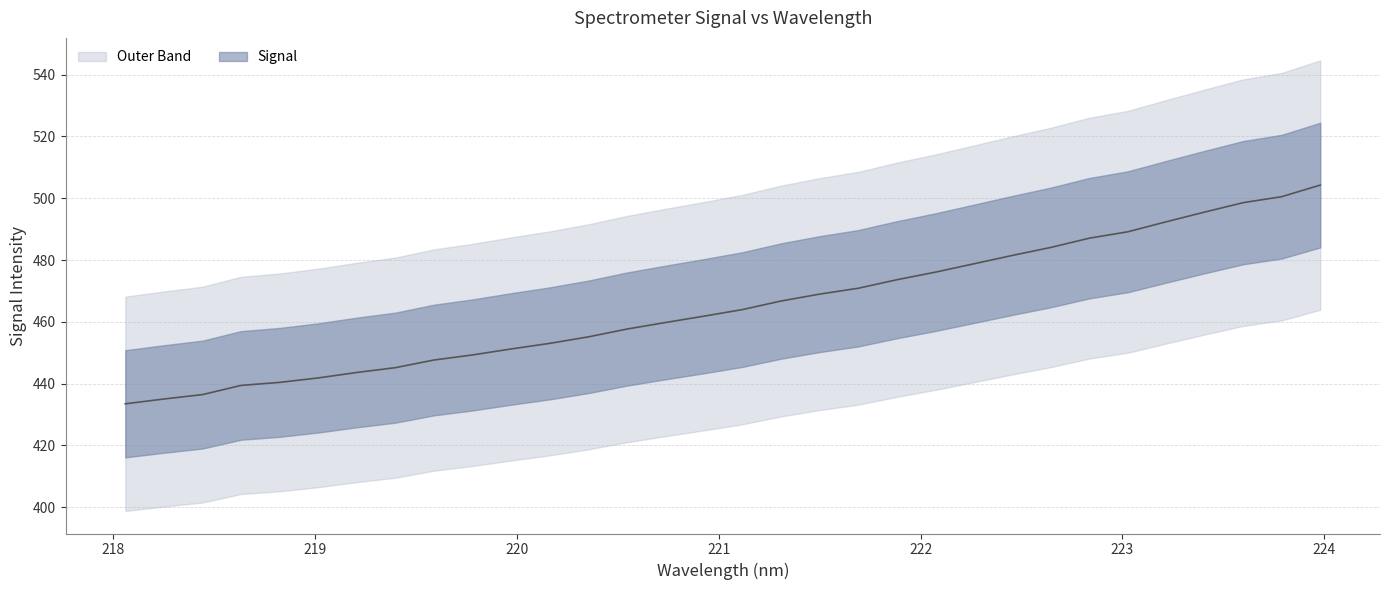

What is the sum of all values?

14883.2